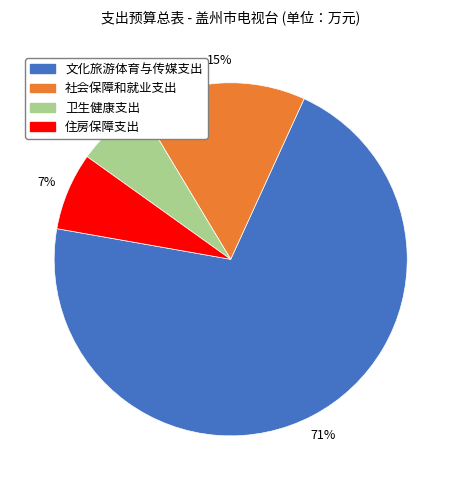

Which has a higher value, 住房保障支出 or 社会保障和就业支出?

社会保障和就业支出